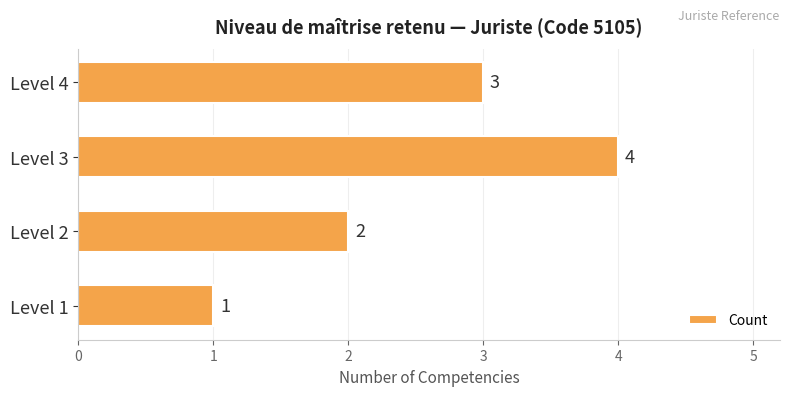

Reading top to bottom, transcribe all the data shown in this chart.

3	4	2	1